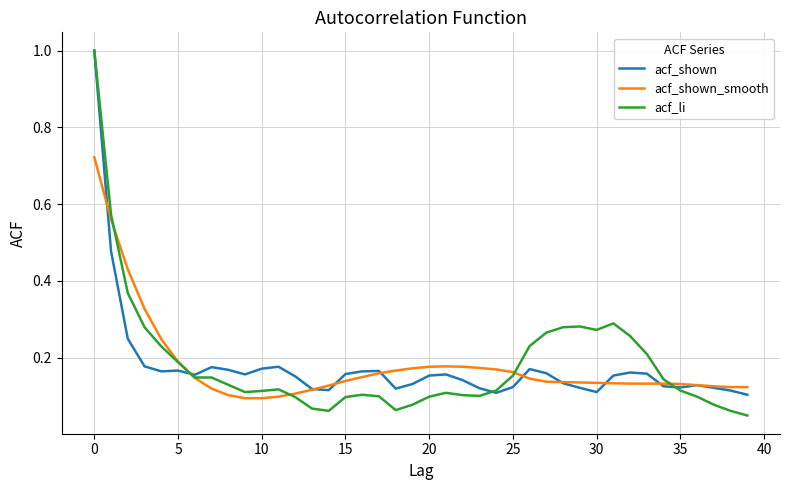

List the series in order of their overall mean, lowest first.

acf_shown, acf_shown_smooth, acf_li